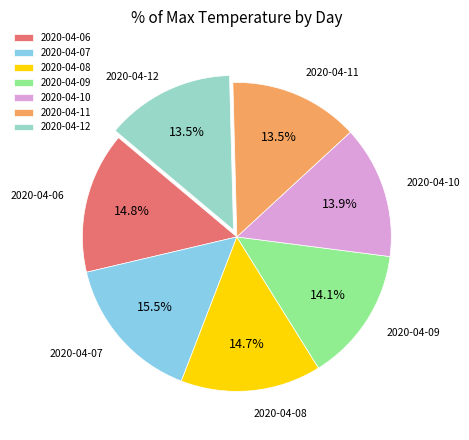

Which slice is the largest?

2020-04-07